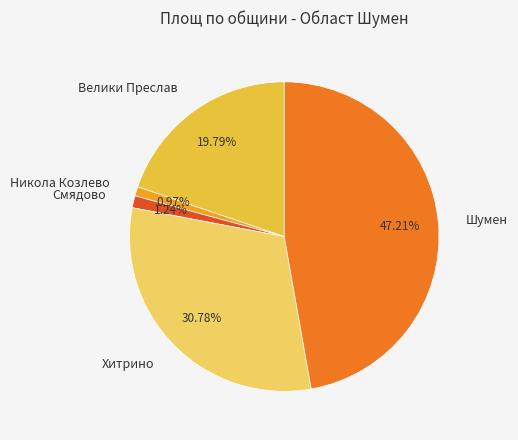

What percentage do Никола Козлево and Хитрино together represent?

31.8%